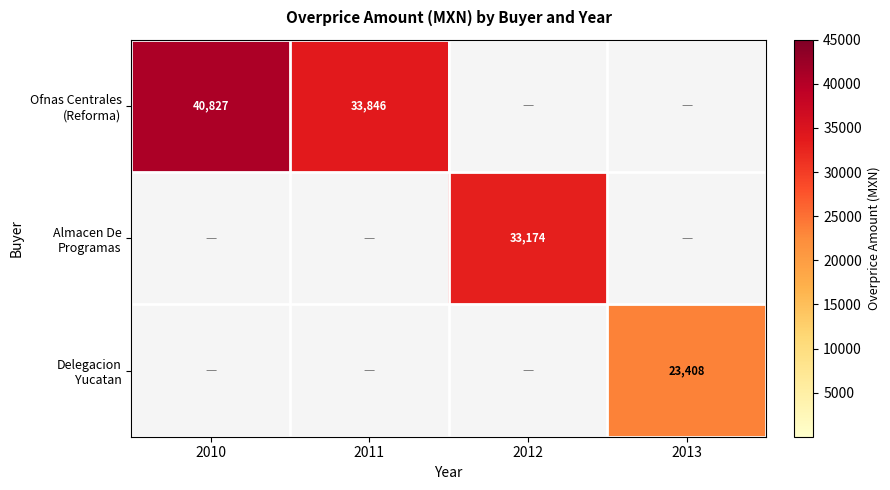

At which category is the sum across all series the highest?

2010